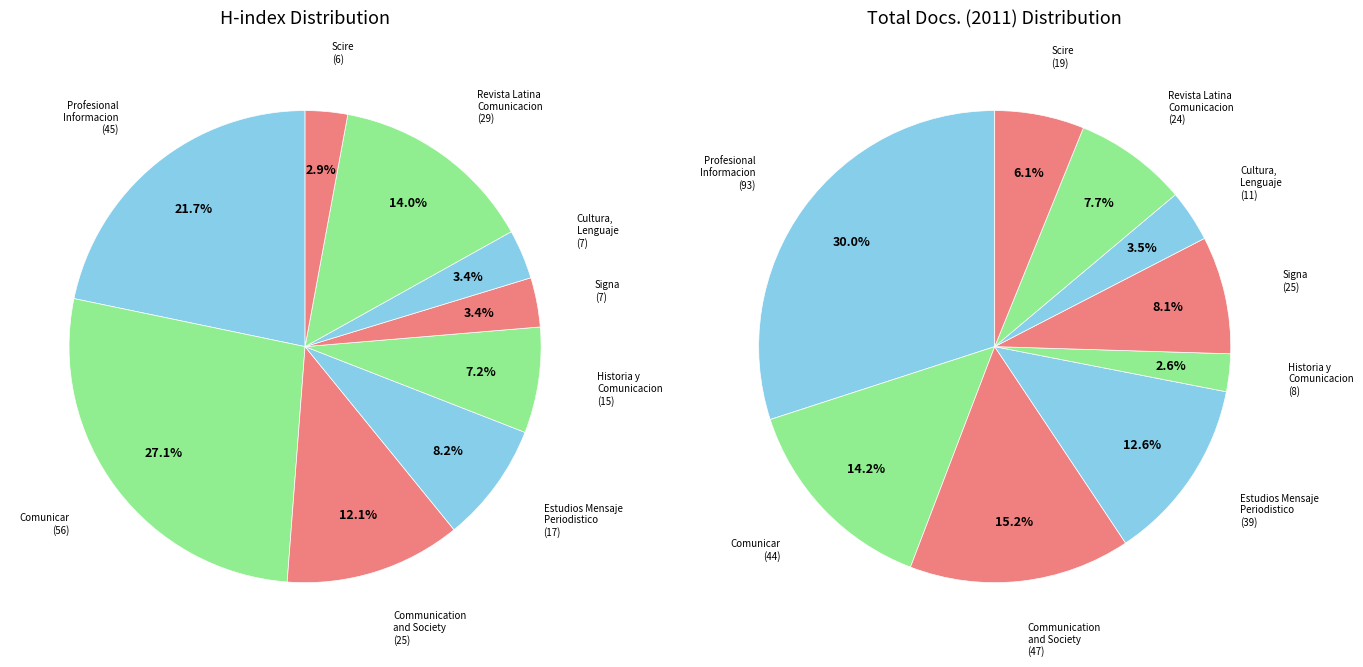

Approximately how many times larger is the value at Revista Latina de Comunicacion Social compared to Cultura, Lenguaje y Representacion?

4.1